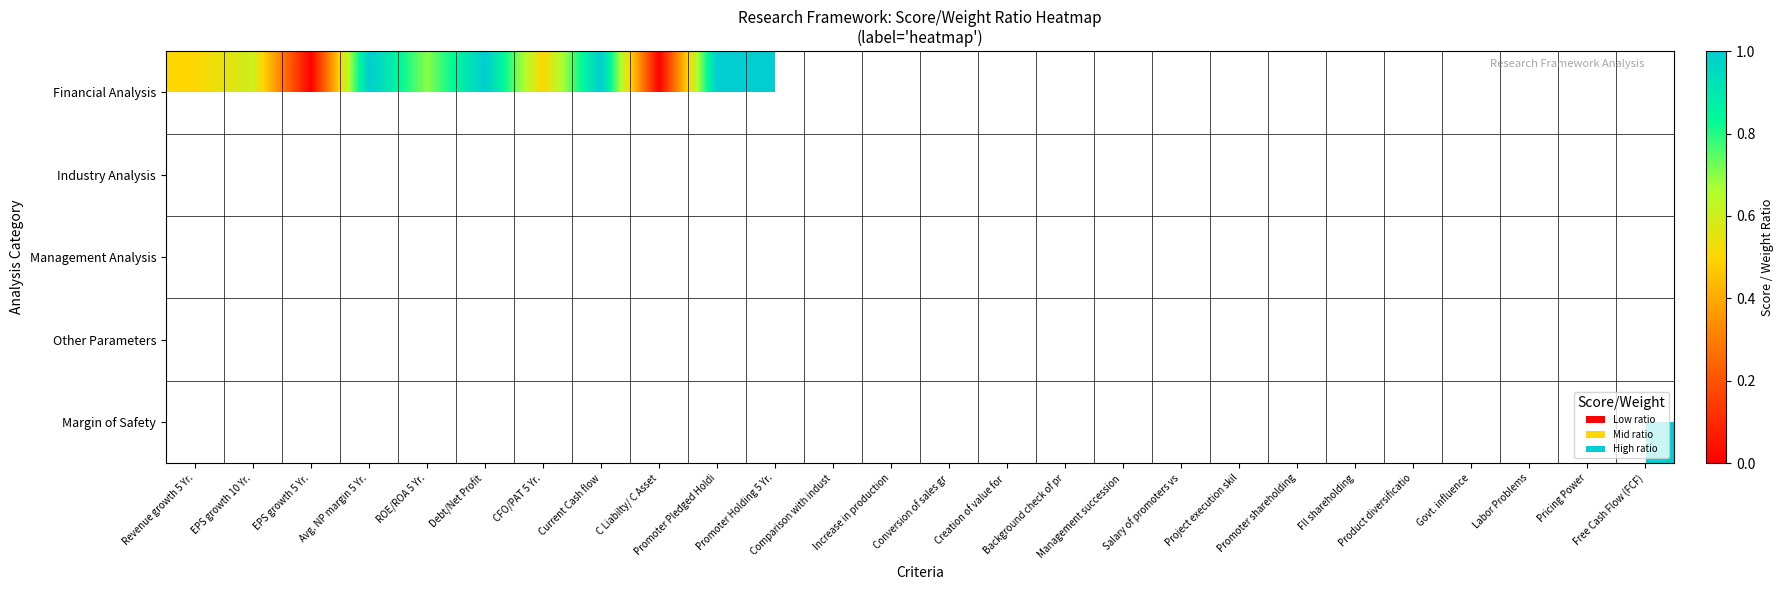

Which category has the highest value in the Financial Analysis series?

Avg. NP margin 5 Yr.